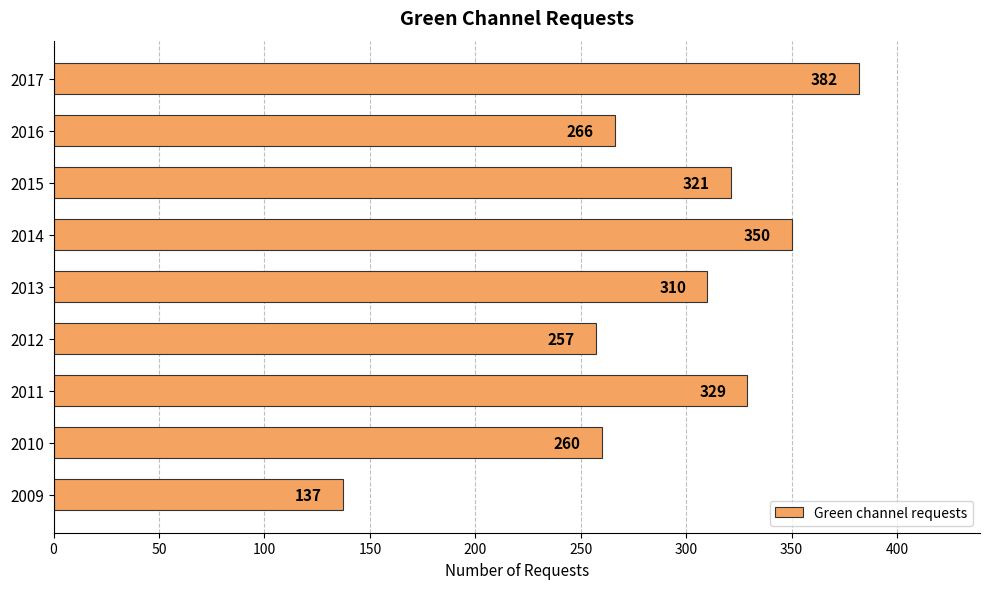

Are the bars grouped side by side (vs. stacked)?

No